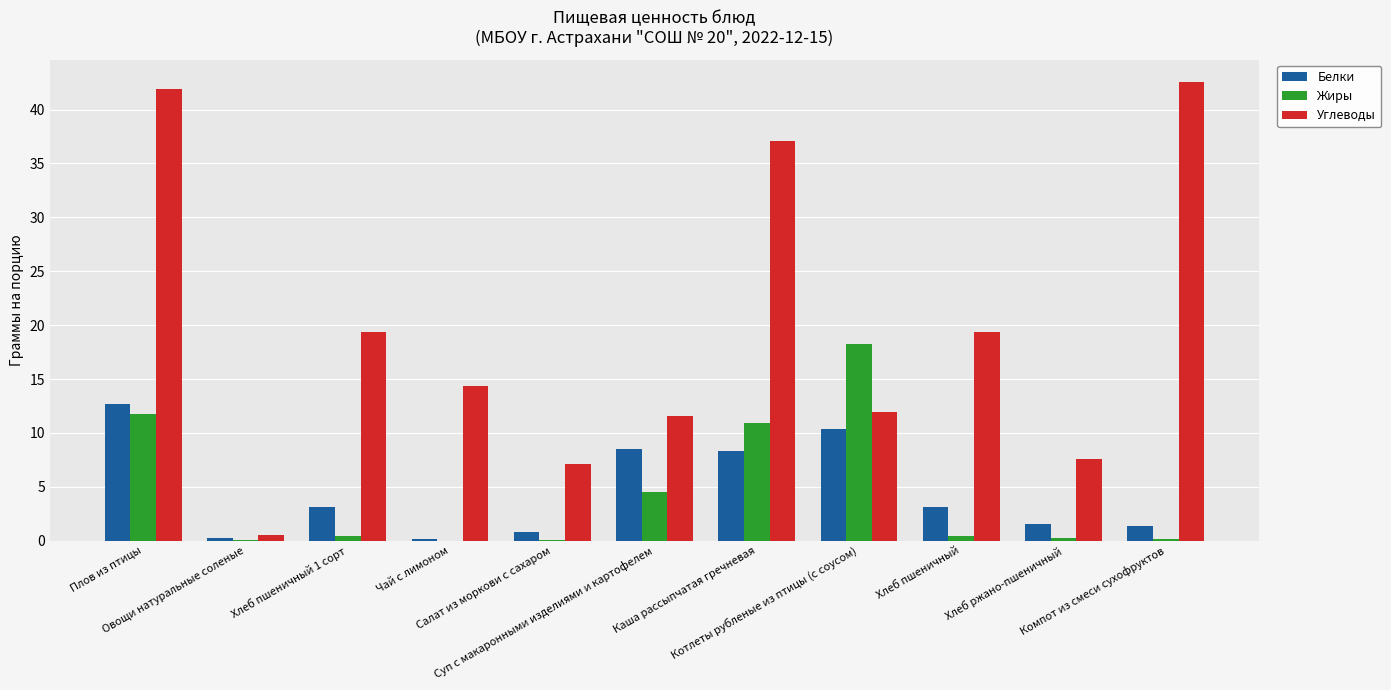

What is the difference between the Белки values at Плов из птицы and Хлеб пшеничный?

9.5